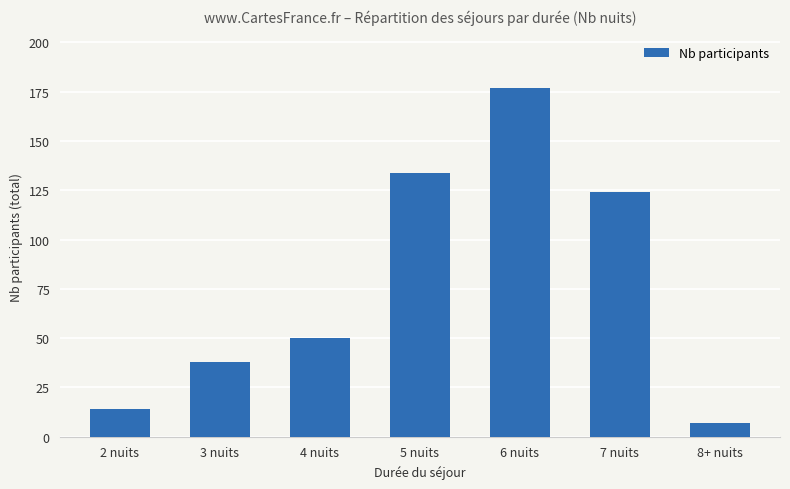

Is it true that the value at 7 nuits is 40?

False